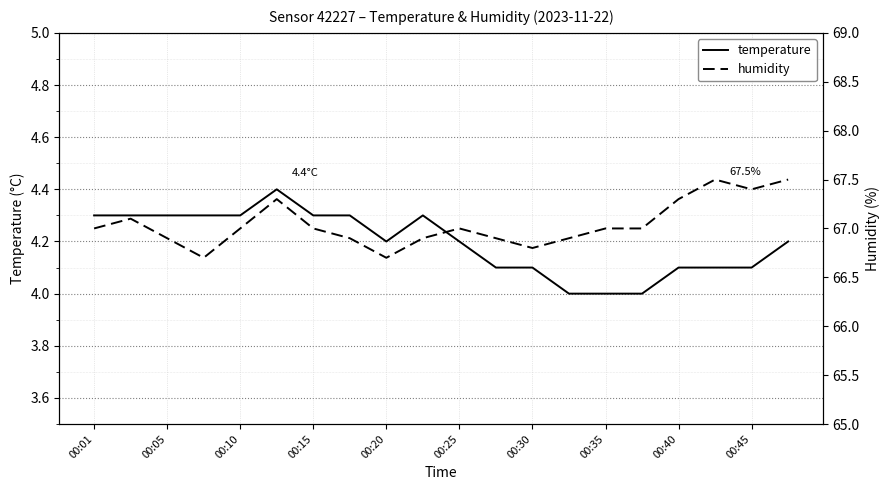

The value of temperature at 00:45 is 4.1. True or false?

True